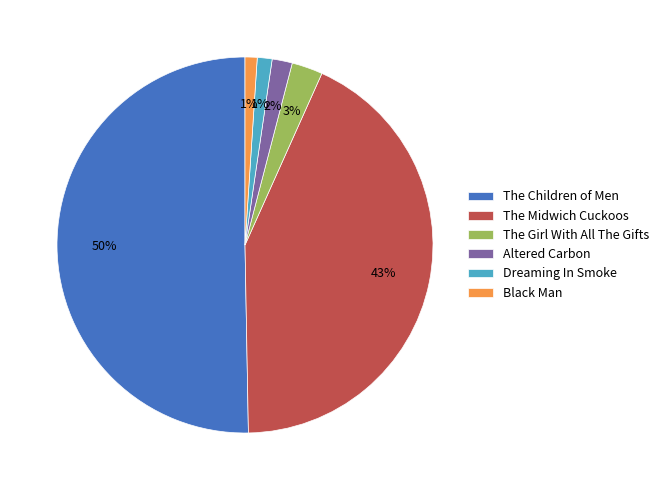

True or false: Black Man accounts for 10% of the total.

False